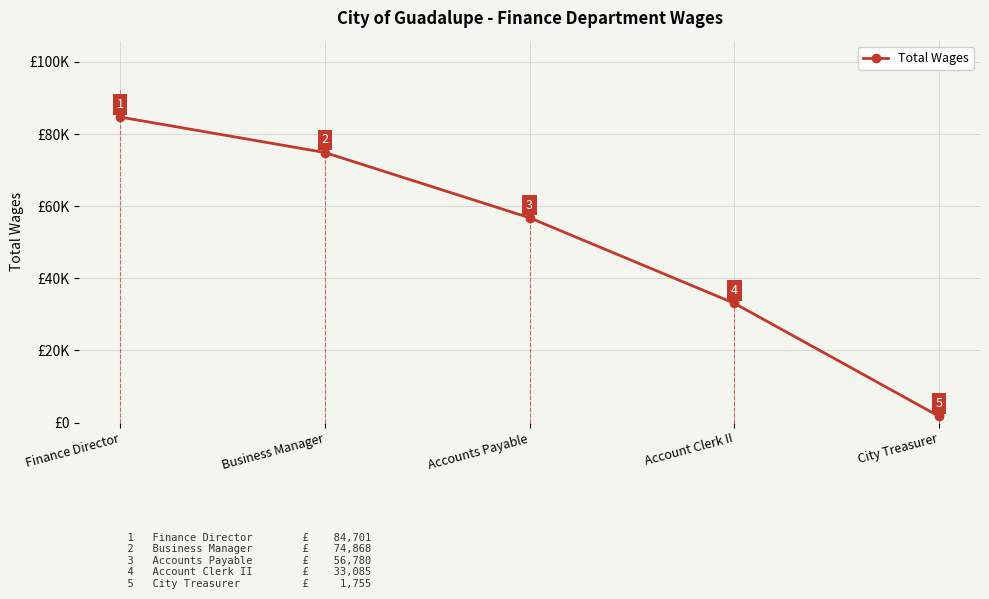

Rank the categories by value from lowest to highest.

City Treasurer, Account Clerk II, Accounts Payable, Business Manager, Finance Director